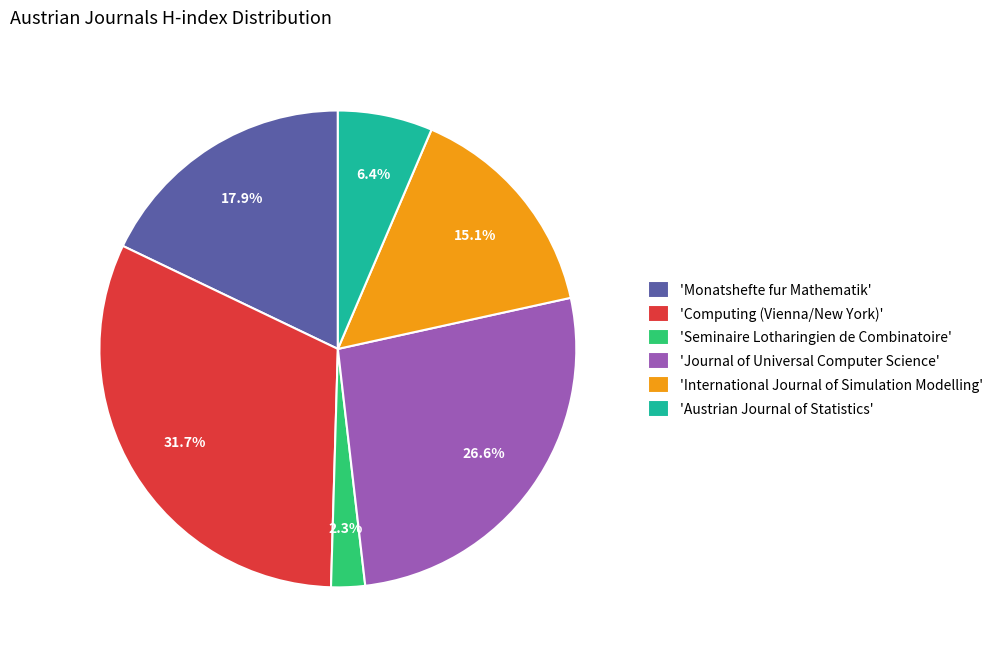

Rank the categories by value from lowest to highest.

'Seminaire Lotharingien de Combinatoire', 'Austrian Journal of Statistics', 'International Journal of Simulation Modelling', 'Monatshefte fur Mathematik', 'Journal of Universal Computer Science', 'Computing (Vienna/New York)'